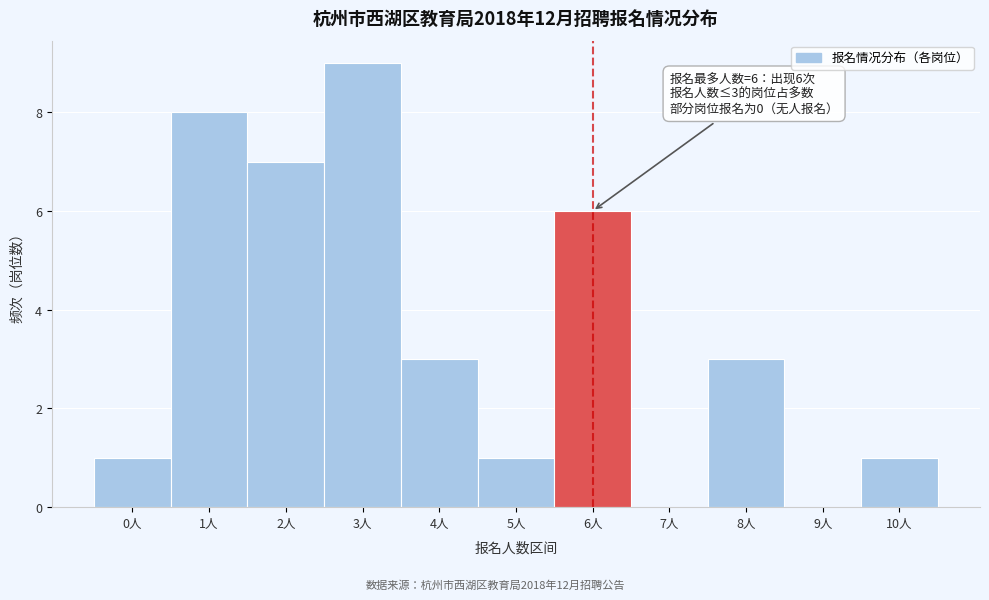

Reading left to right, what are all the values shown in this chart?

0人=1	1人=8	2人=7	3人=9	4人=3	5人=1	6人=6	7人=0	8人=3	9人=0	10人=1